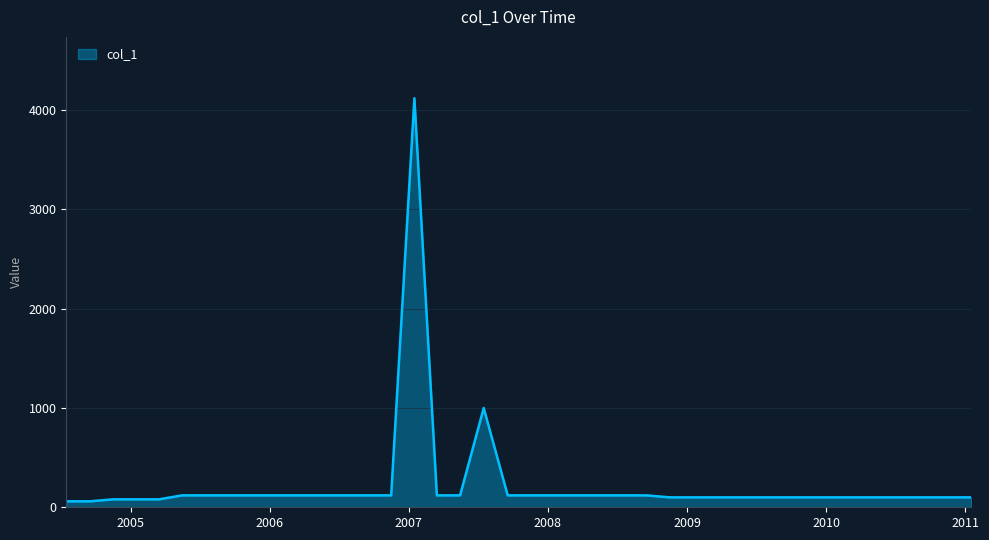

What is the difference between the maximum and minimum values?

4060